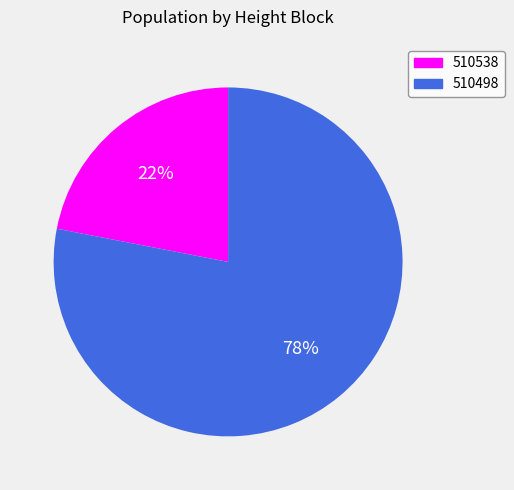

What percentage is the 510498 slice, to the nearest percent?

78%